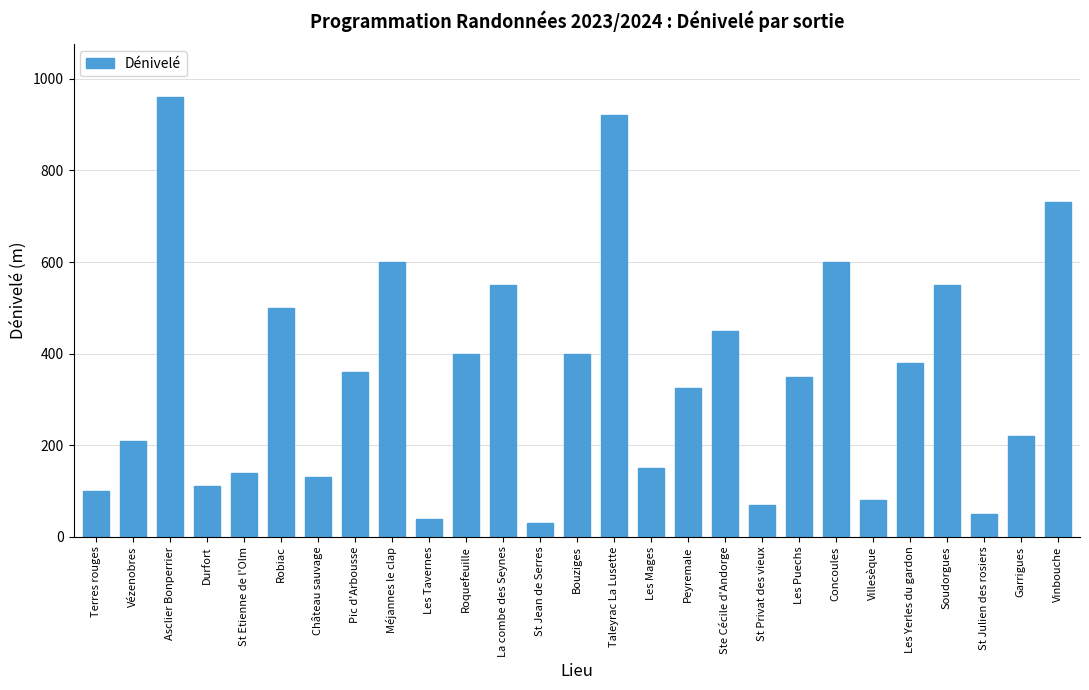

What is the change in value from Roquefeuille to St Privat des vieux?

-330